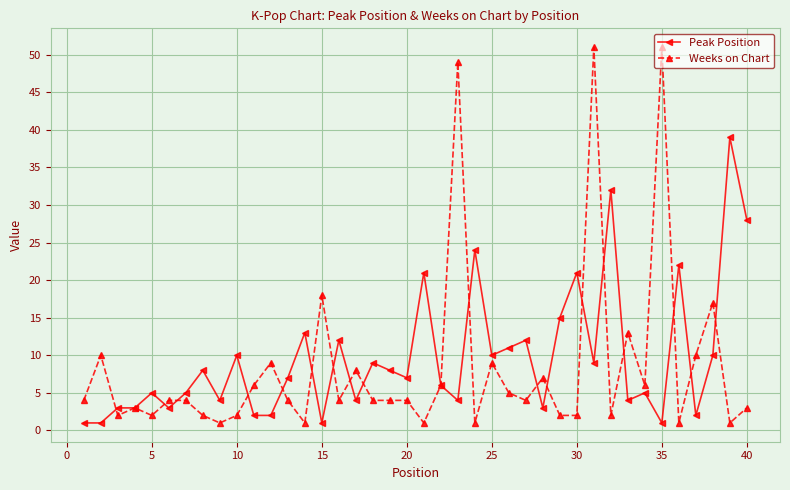

Which series has the widest spread of values?

Weeks on Chart